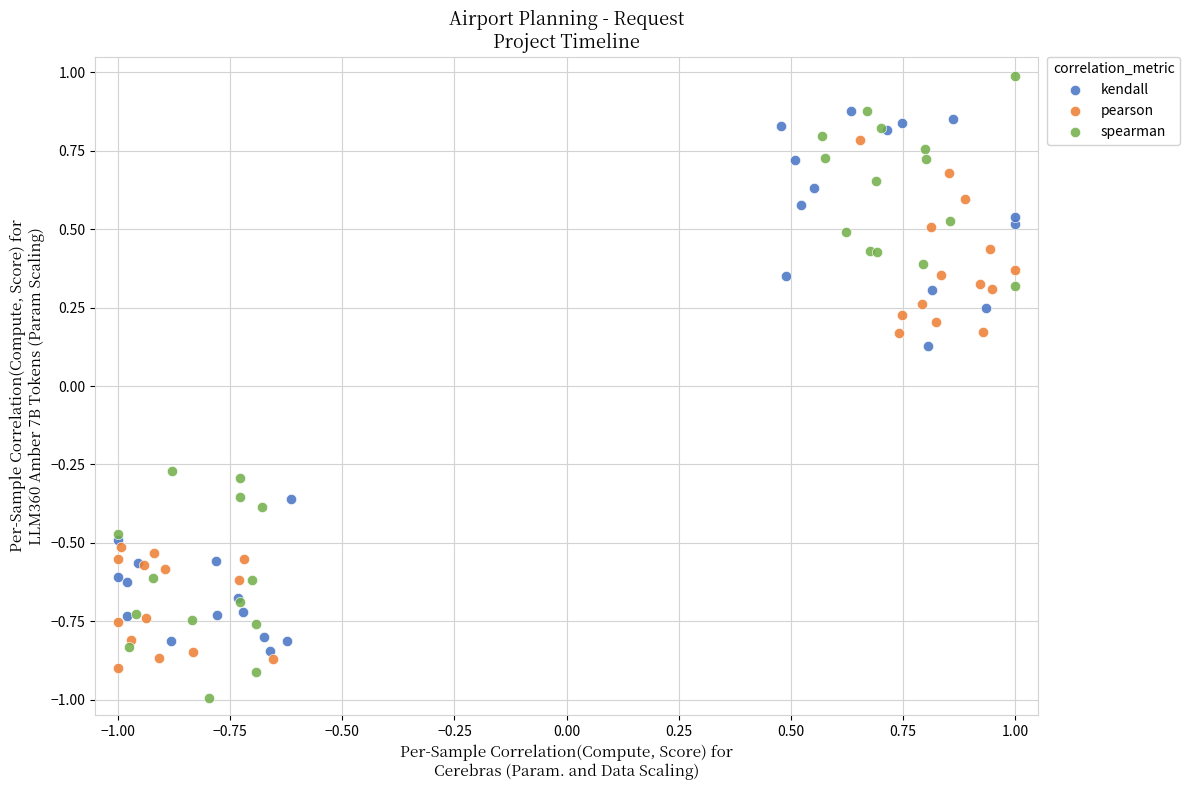

What are all the series names shown in the legend?

kendall, pearson, spearman